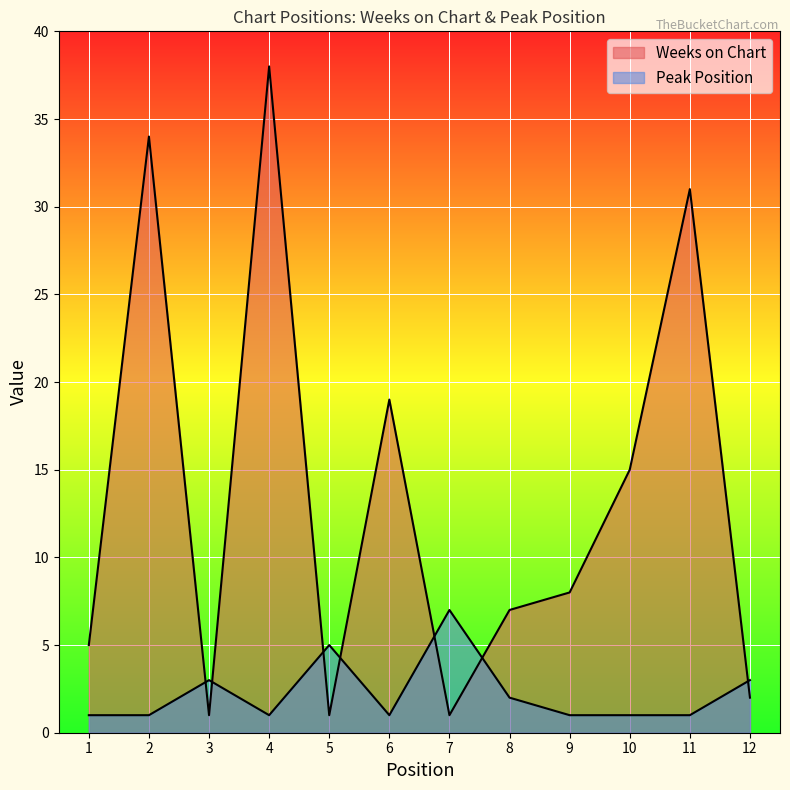

What is the maximum value shown in the chart?

38